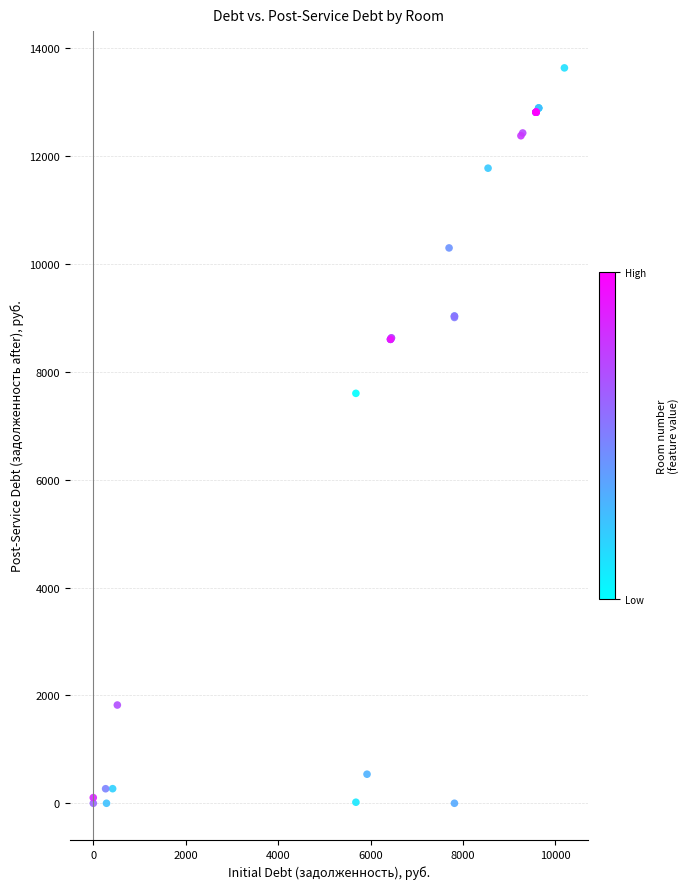

What Y value in the scatter plot is closest to 6818?

7601.3